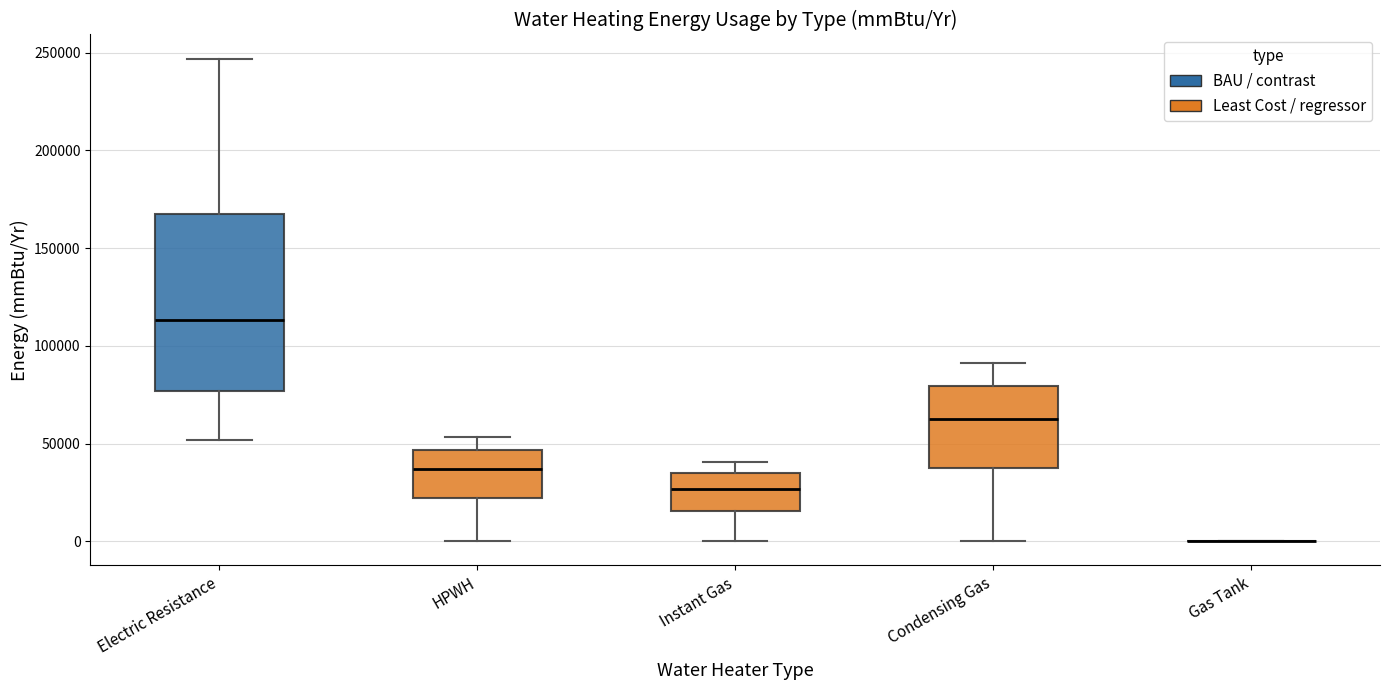

Reading left to right, read every box against the y-axis: the position of its median line, the range the box covers, and the ends of its whiskers. The values are not printed on the chart, so give them approximately, as read against the axis.

Electric Resistance: median 115000, box 75000 to 165000, whiskers 50000 to 245000
HPWH: median 35000, box 20000 to 45000, whiskers 0 to 55000
Instant Gas: median 25000, box 15000 to 35000, whiskers 0 to 40000
Condensing Gas: median 65000, box 35000 to 80000, whiskers 0 to 90000
Gas Tank: box collapsed to a line at 0, whiskers 0 to 0